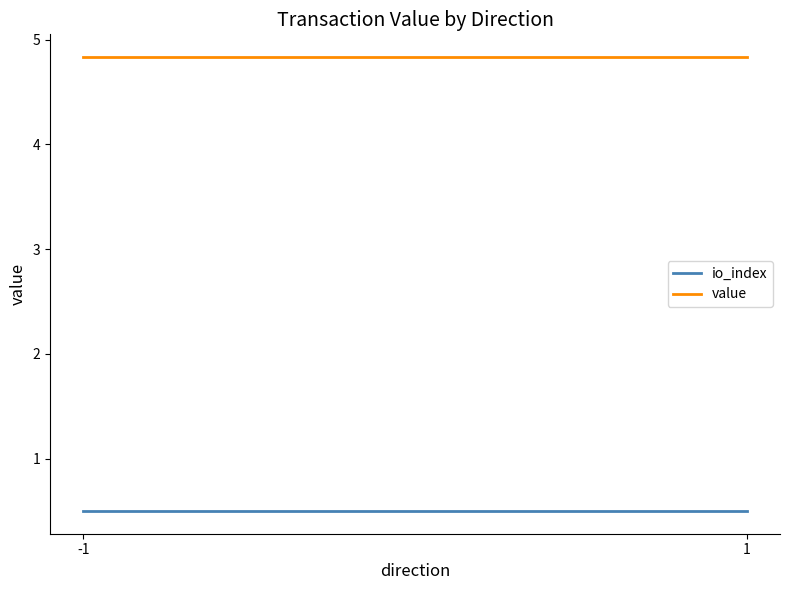

Between -1 and 1, which series saw the biggest shift?

io_index